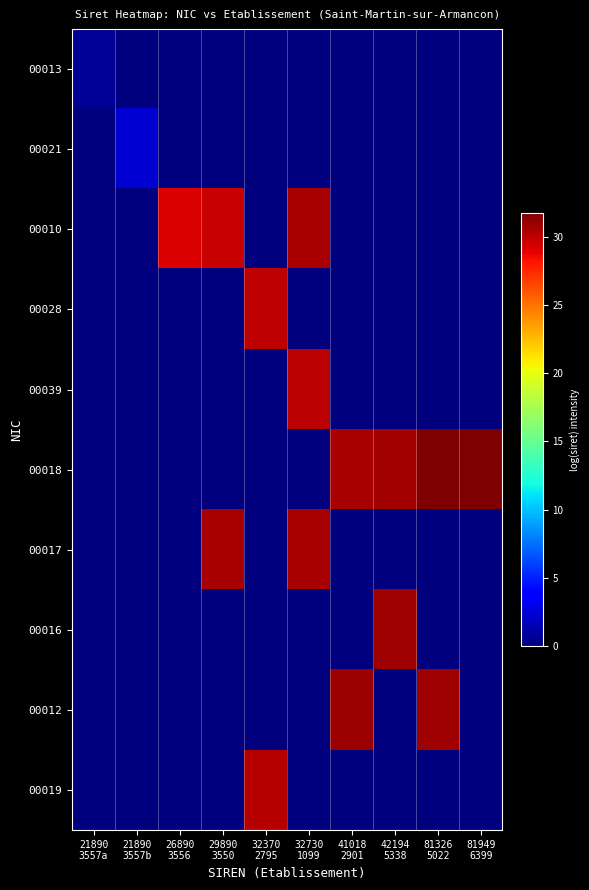

What is the difference between the highest and lowest values at 32730
1099?

30.6